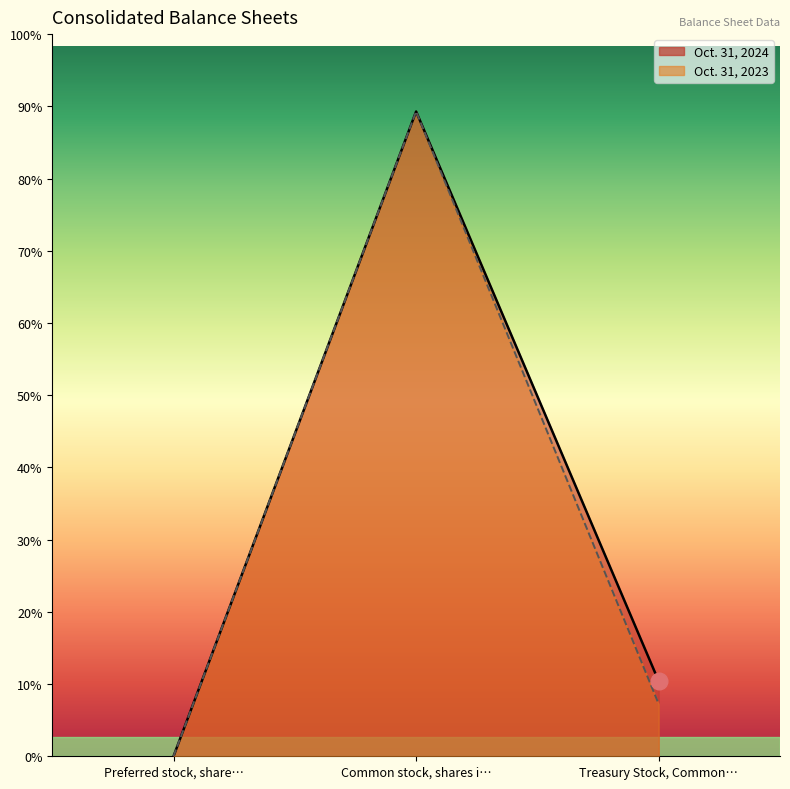

What is the label of the 3rd point from the right?

Preferred stock, share…